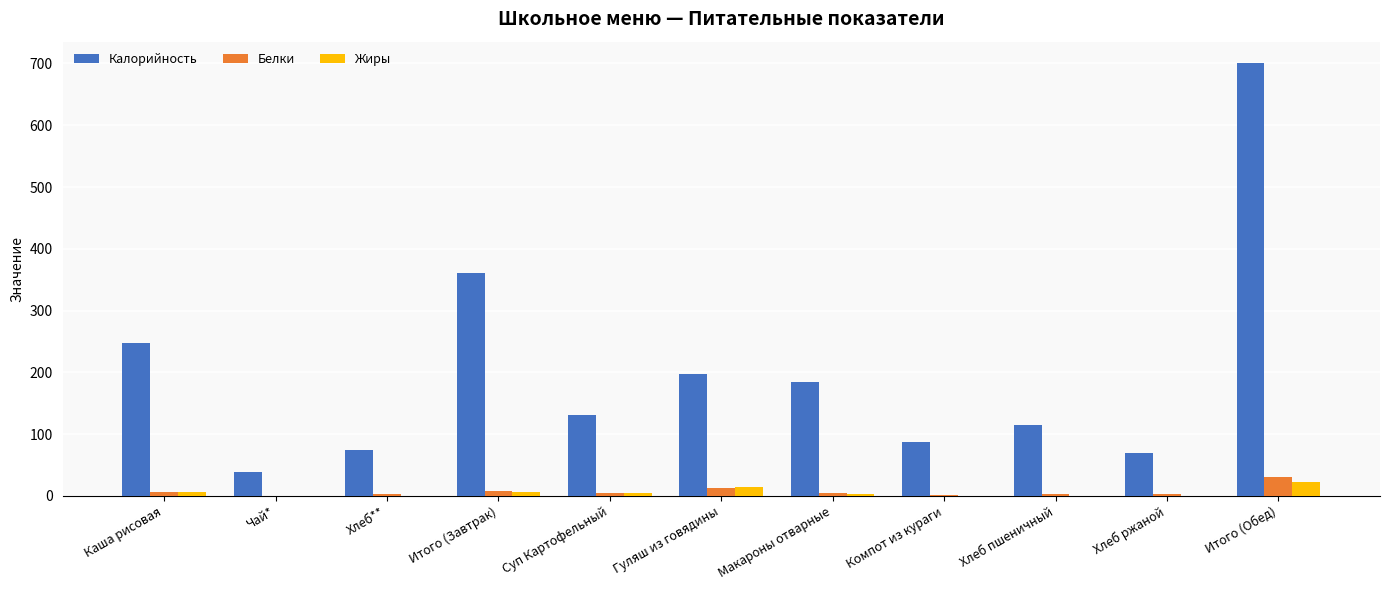

Which series has the largest range (max minus min)?

Калорийность